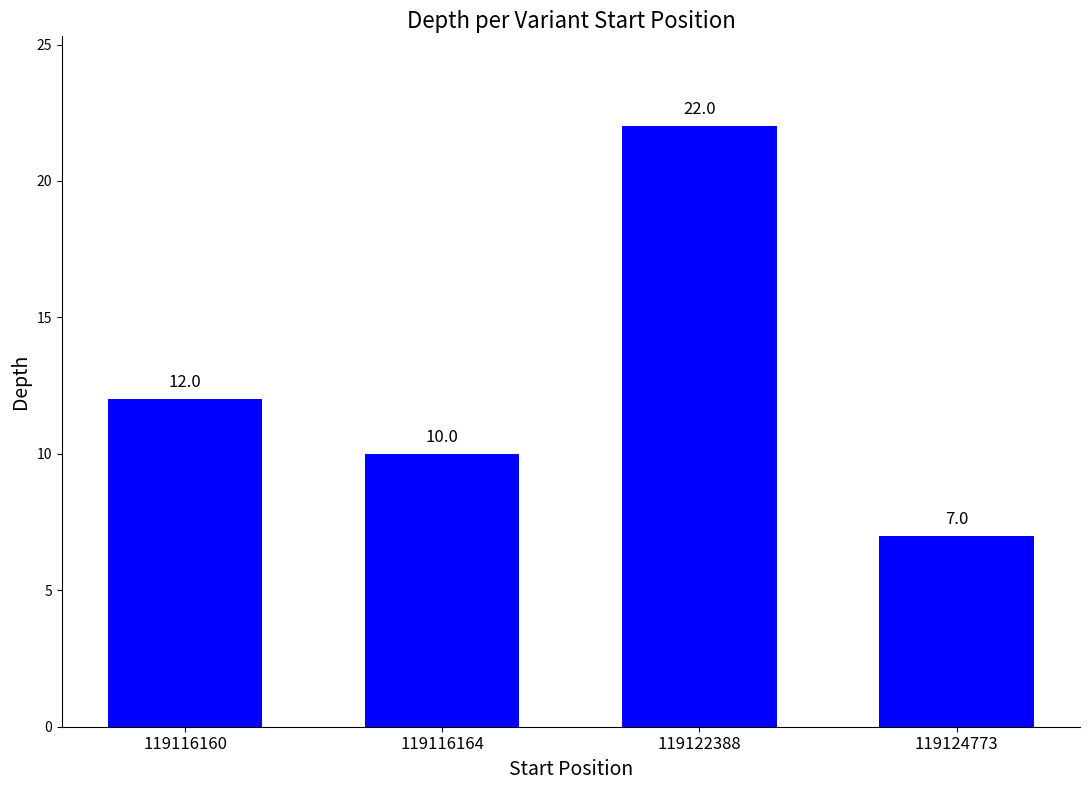

Reading left to right, list all the values displayed in this chart.

119116160=12	119116164=10	119122388=22	119124773=7